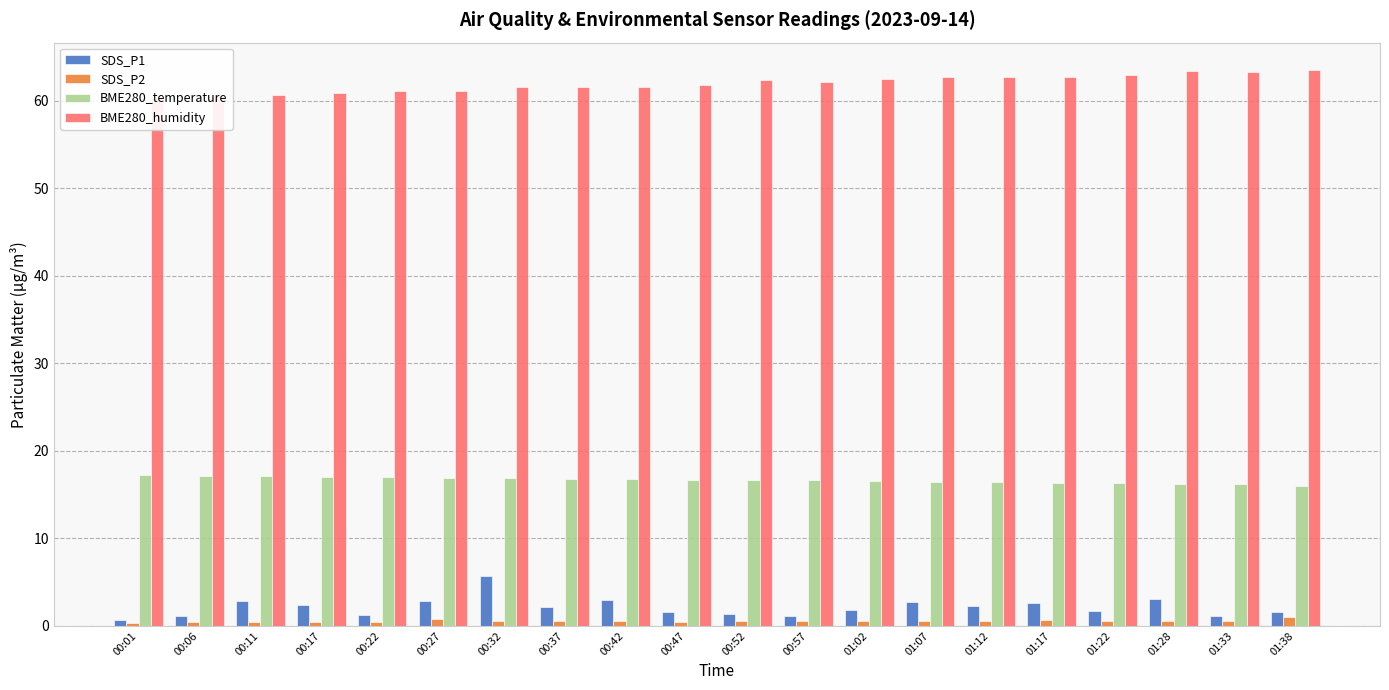

Count the number of categories in the chart.

20